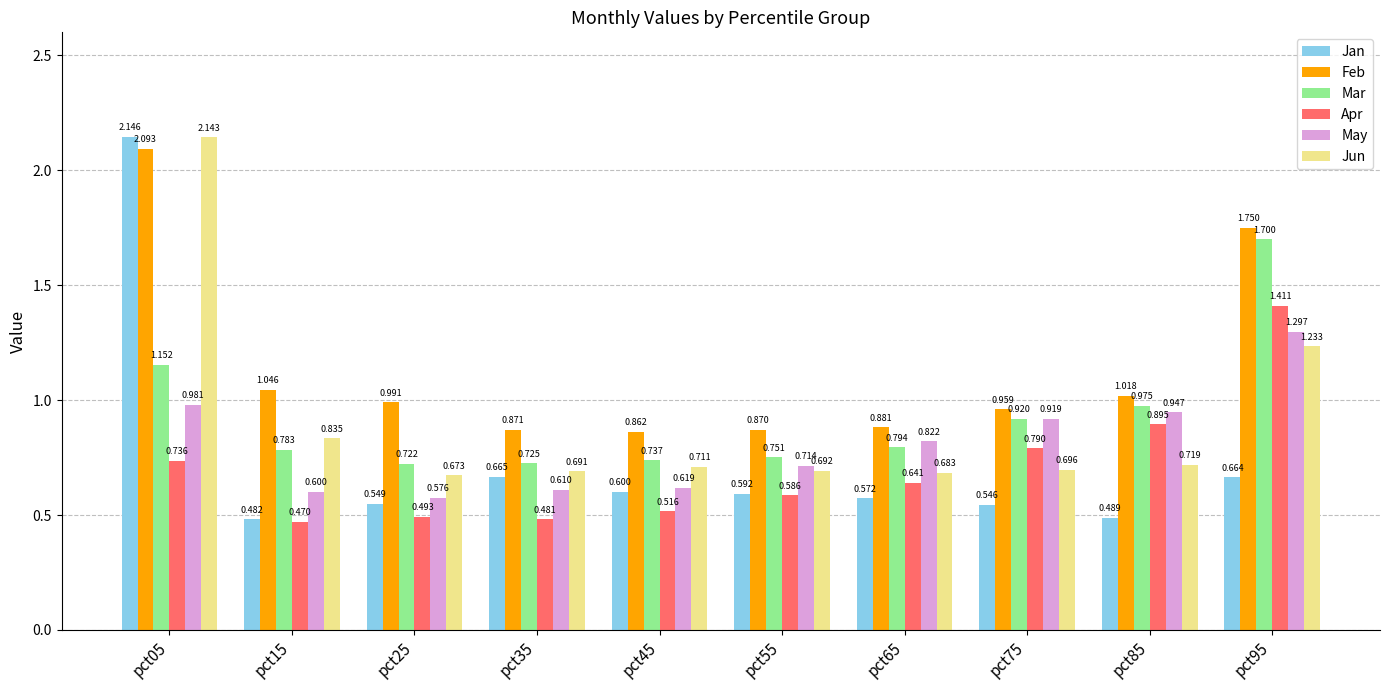

What is the total value across all series at pct65?

4.4